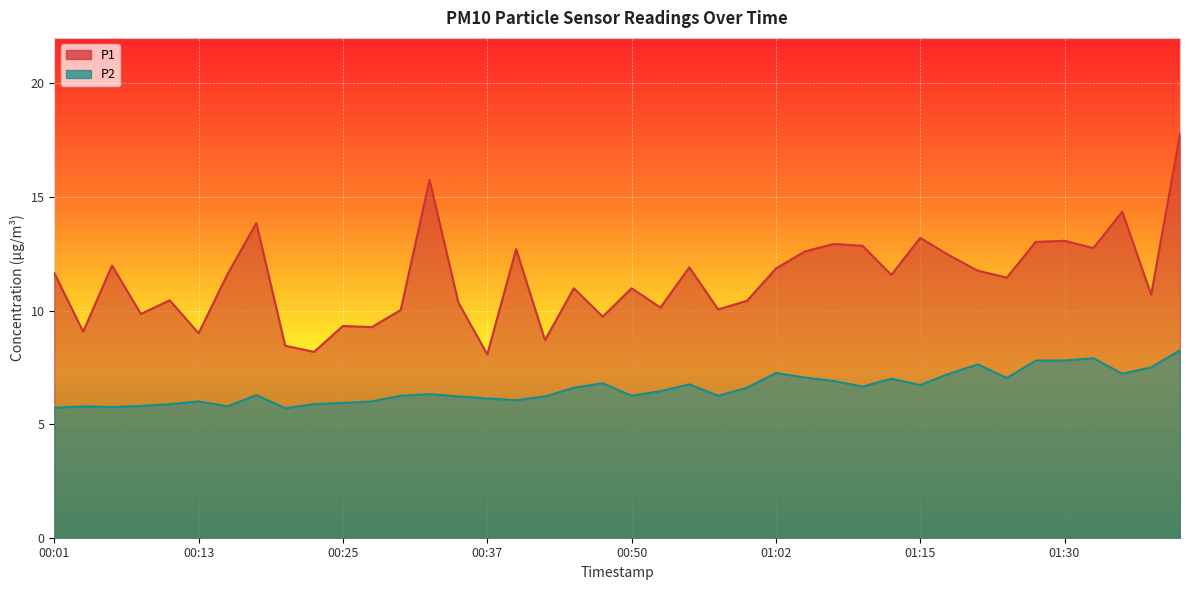

Where is the first local maximum for P2?

00:03